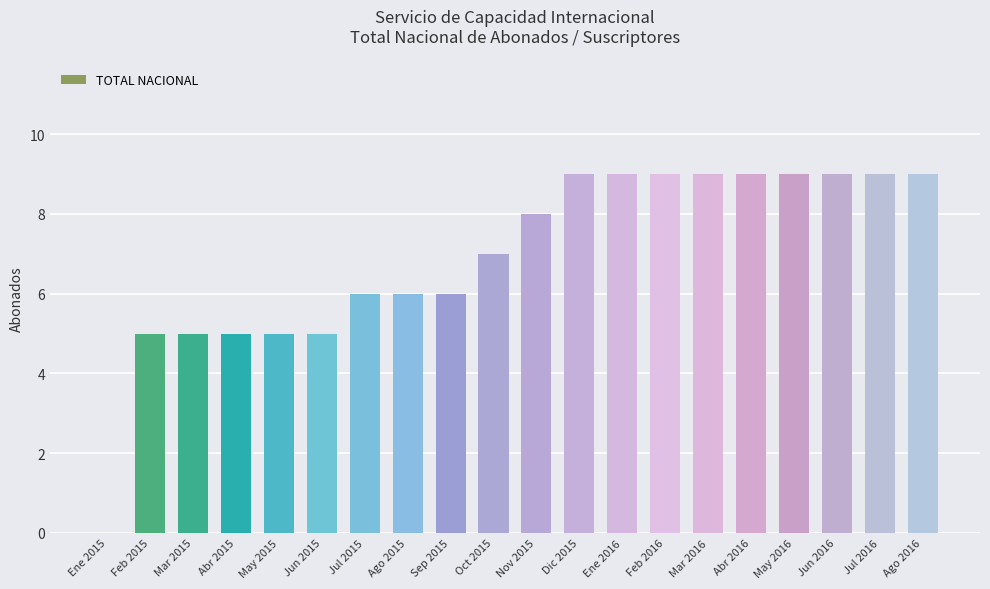

What is the greatest value displayed?

9